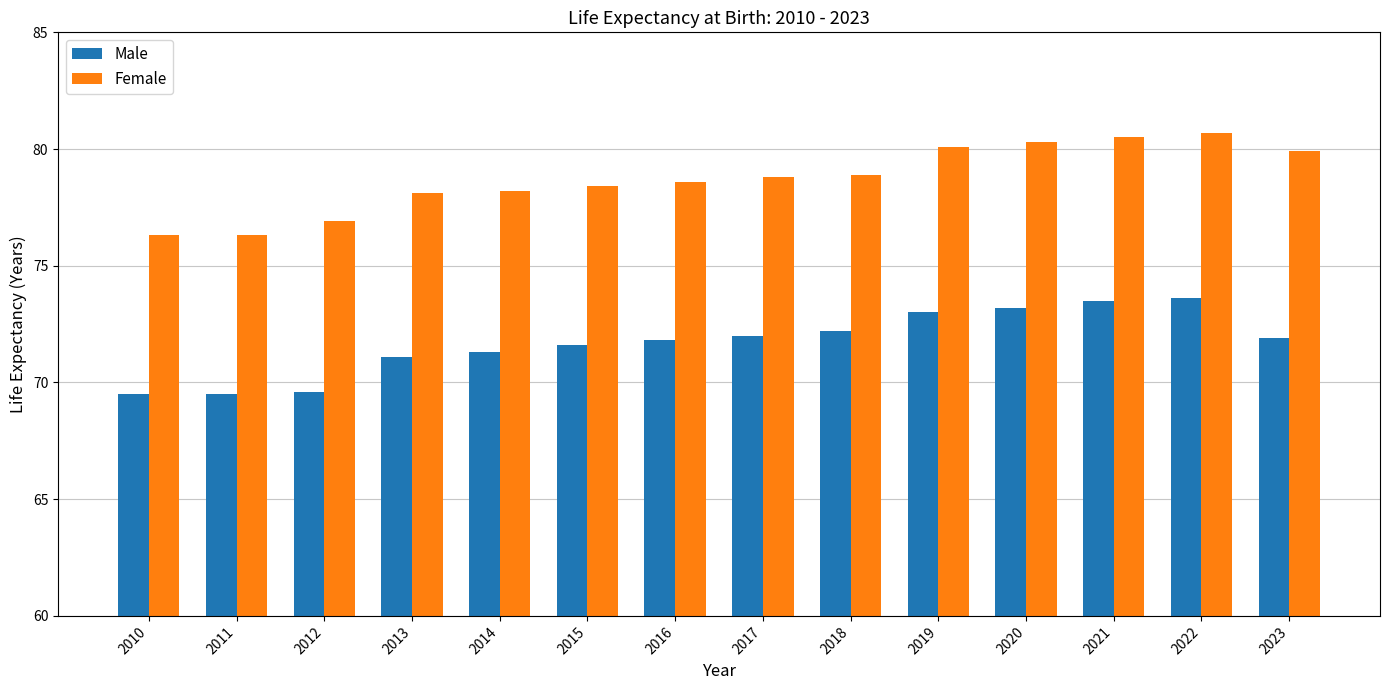

The value of Female at 2022 is 80.7. True or false?

True